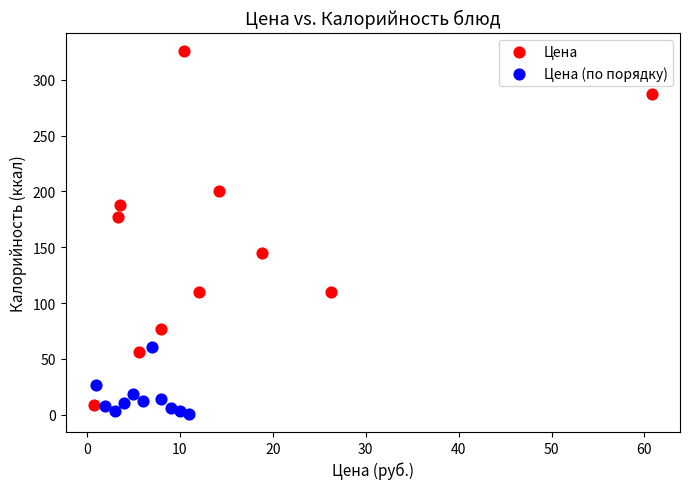

Which series has the widest spread of Y values?

Цена